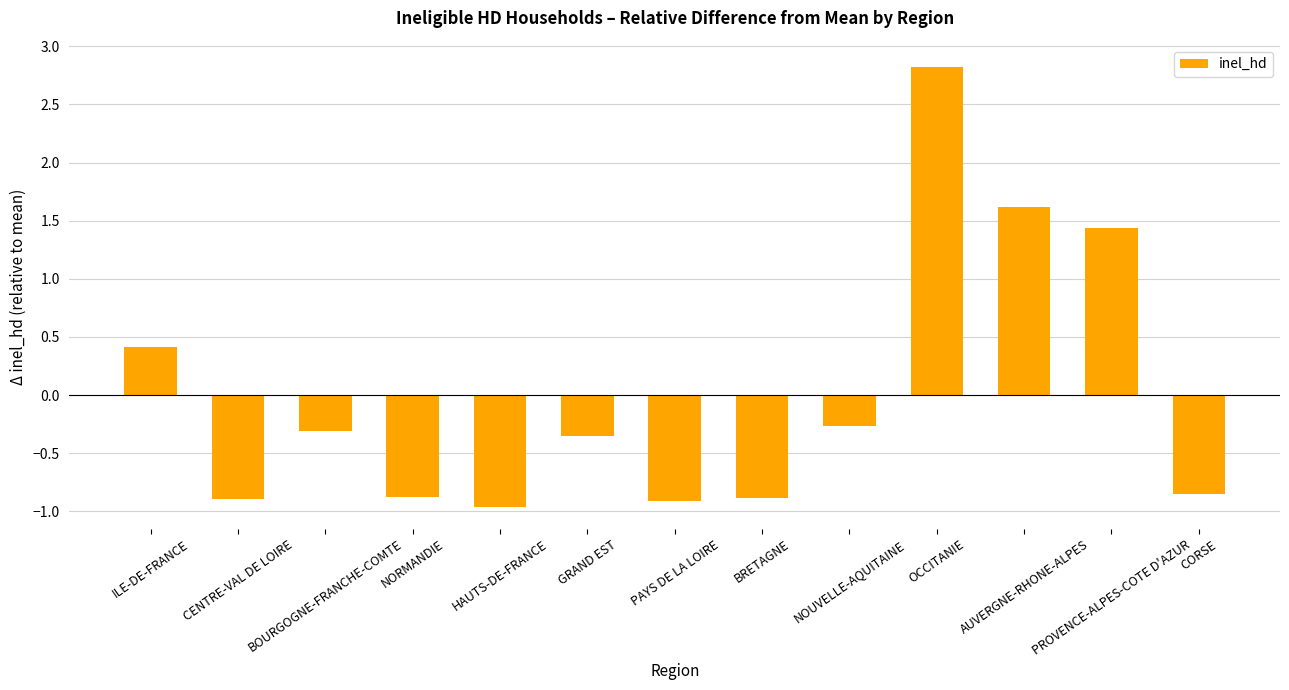

What is the change in value from CENTRE-VAL DE LOIRE to NOUVELLE-AQUITAINE?

+0.6